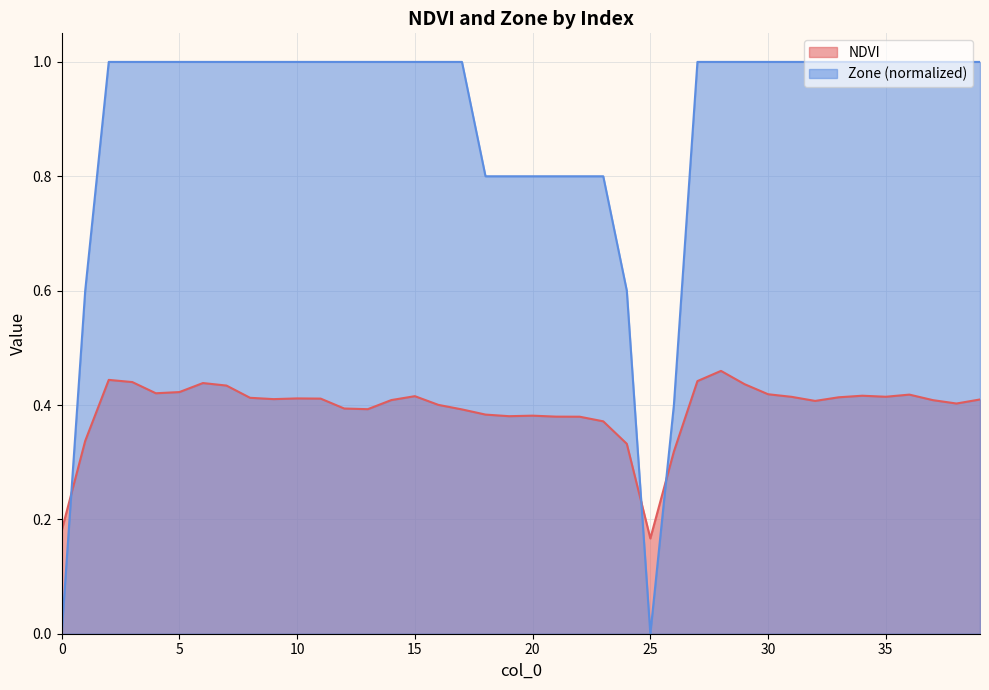

How many data points in Zone are less than 1?

11